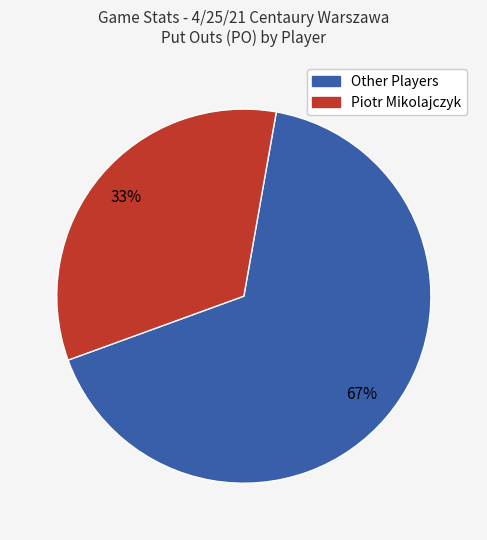

Is it true that Other Players is 67% of the pie?

True